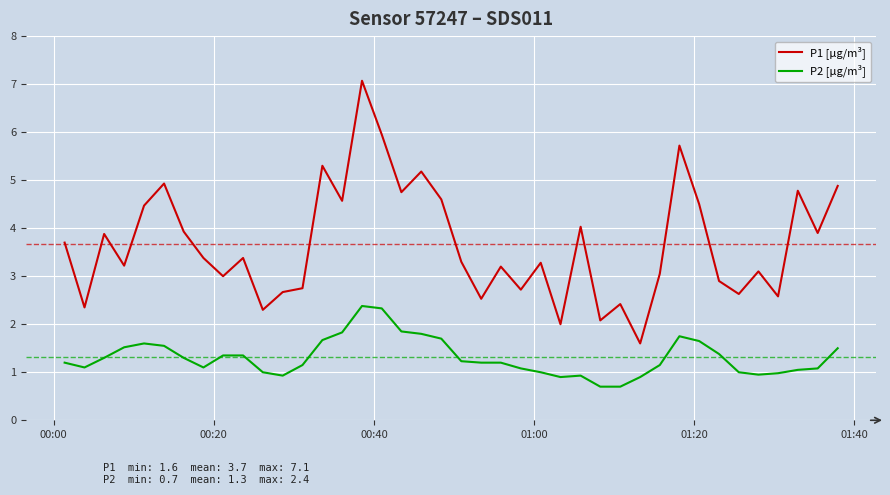

Which series has the largest range (max minus min)?

P1 [µg/m³]